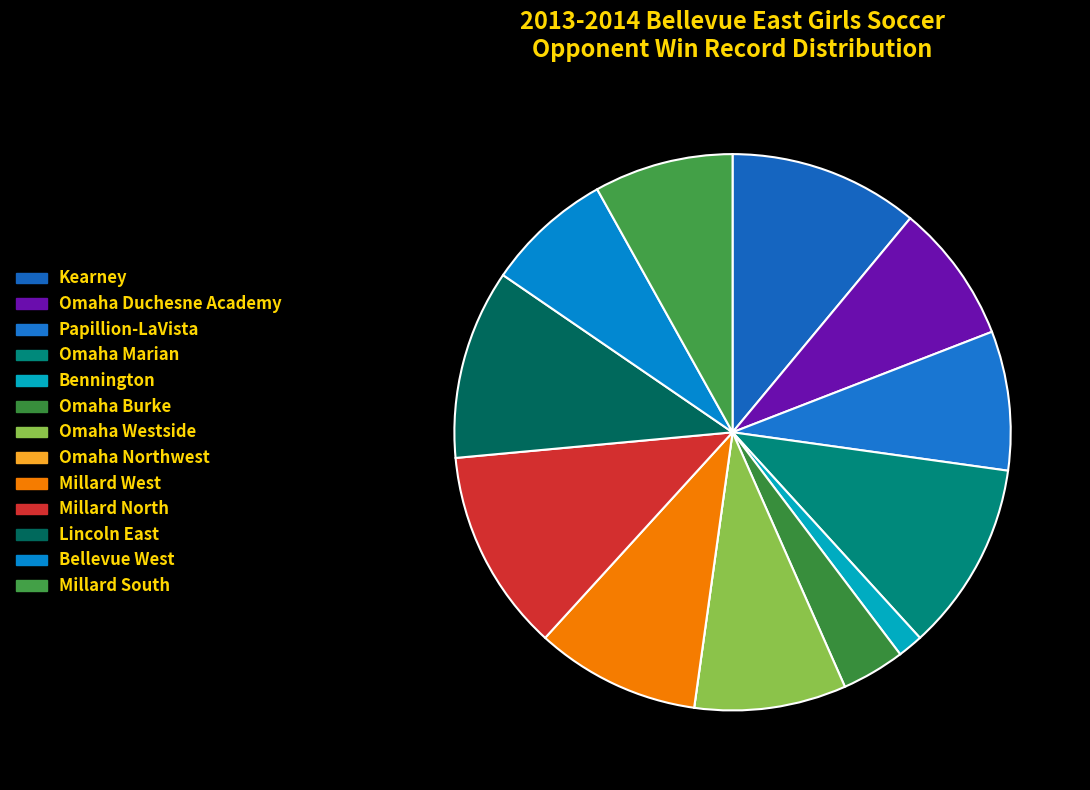

What portion of the pie excludes Omaha Northwest?

100.0%